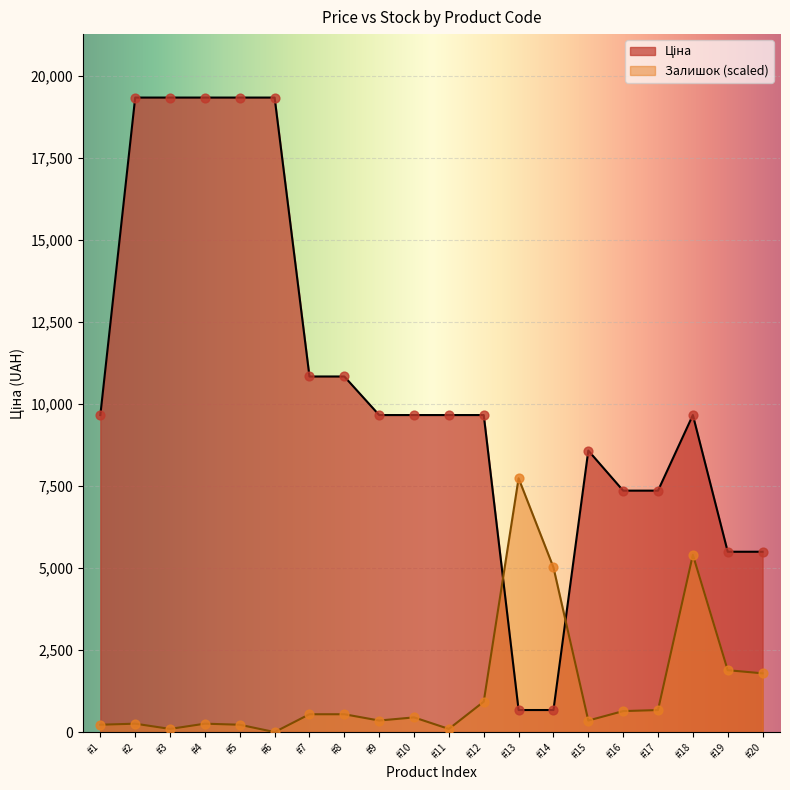

Which series contains the lowest Y value?

Залишок